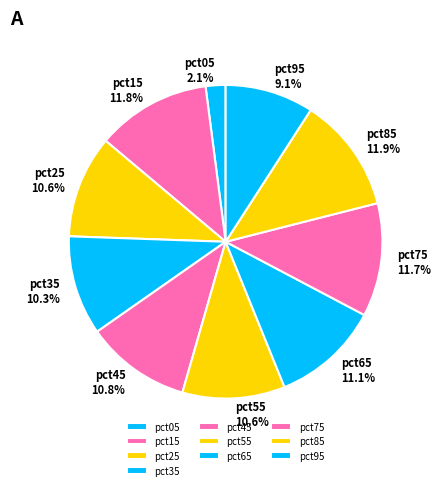

The pct45 slice represents 3% of the pie. True or false?

False